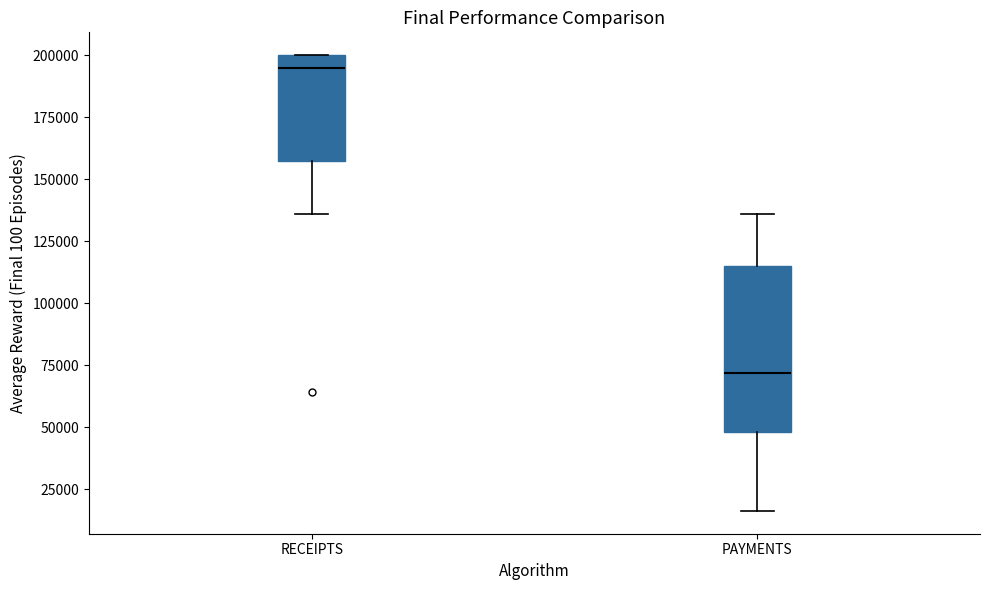

Which box has the highest median line?

RECEIPTS